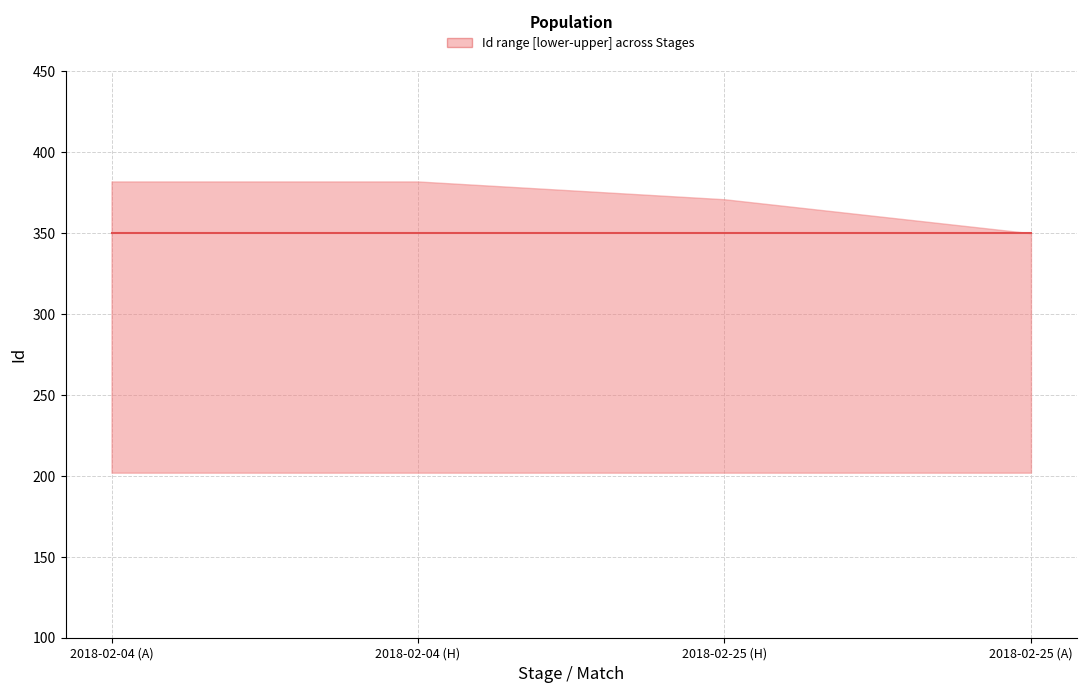

Does the chart have visible grid lines?

Yes